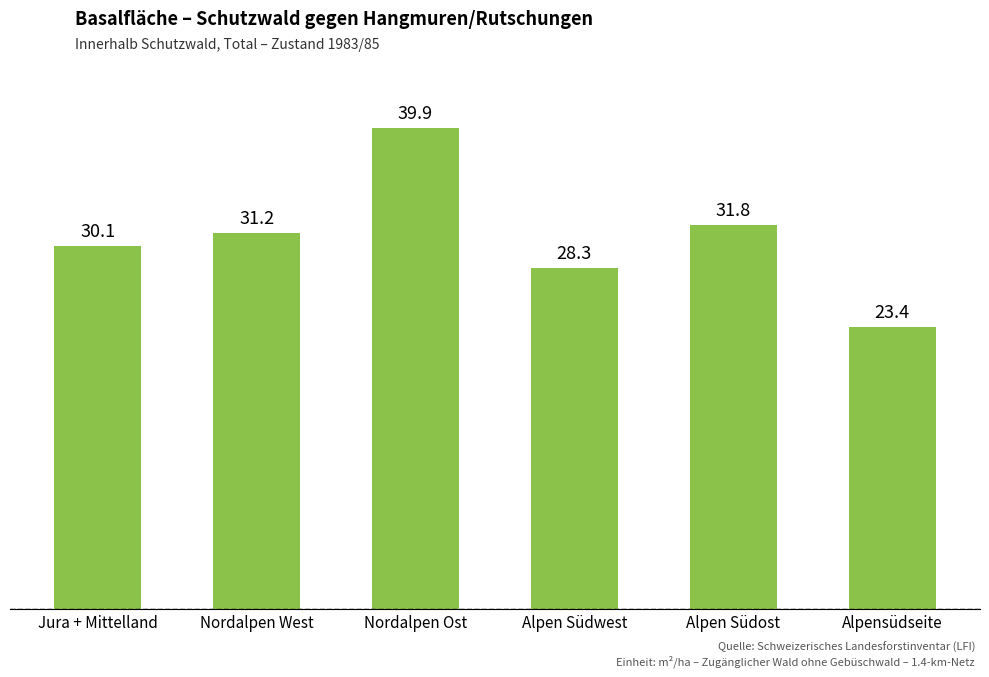

Reading left to right, what are all the values shown in this chart?

30.1	31.2	39.9	28.3	31.8	23.4